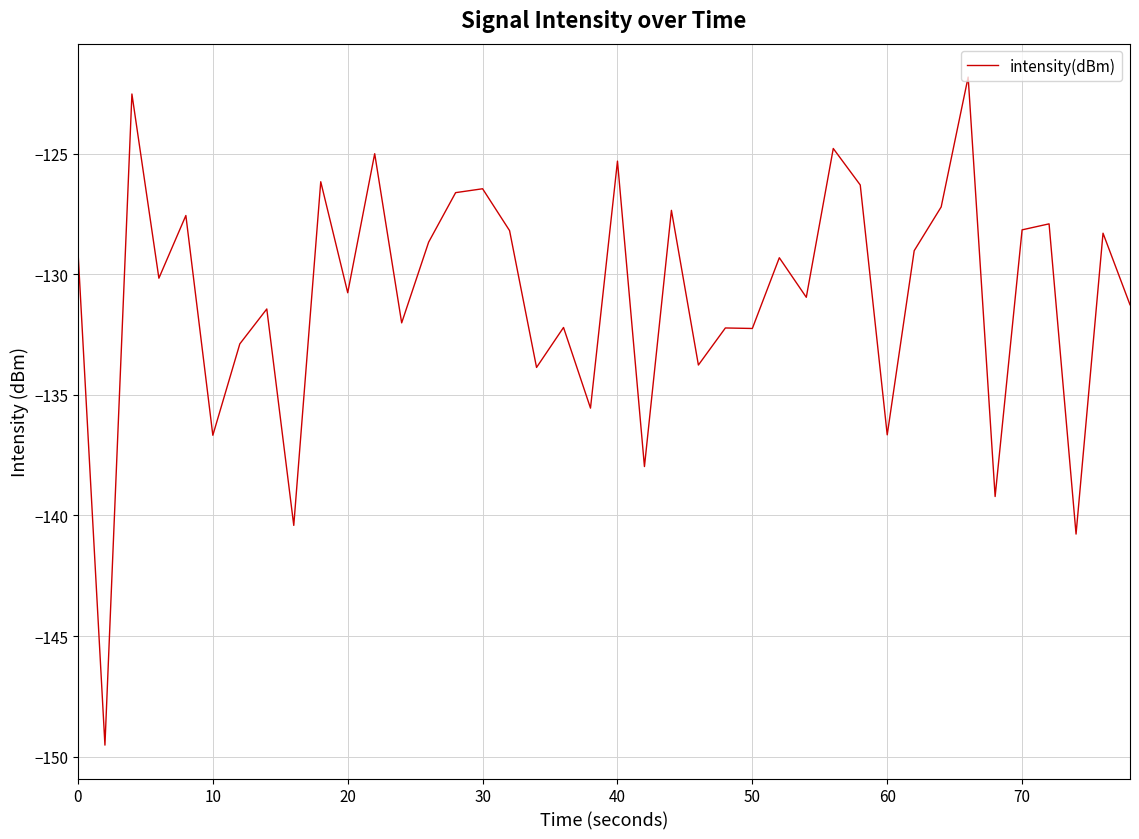

What is the maximum value shown in the chart?

-121.8